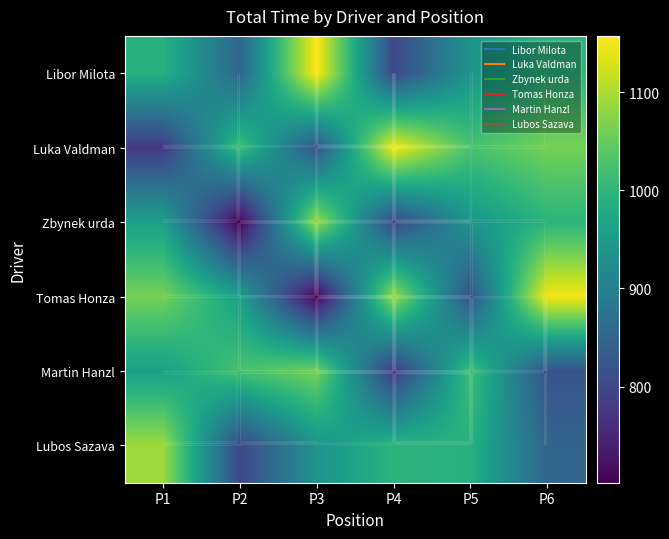

Is it true that Tomas Honza equals 820.1 at P5?

True